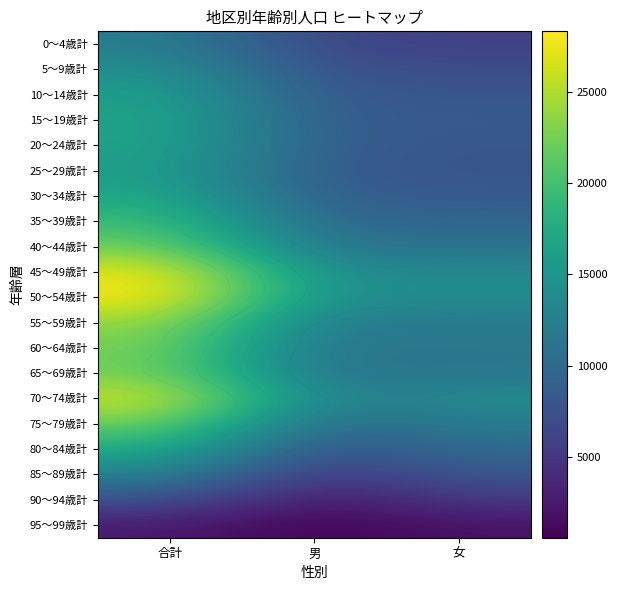

Count the number of categories in the chart.

3